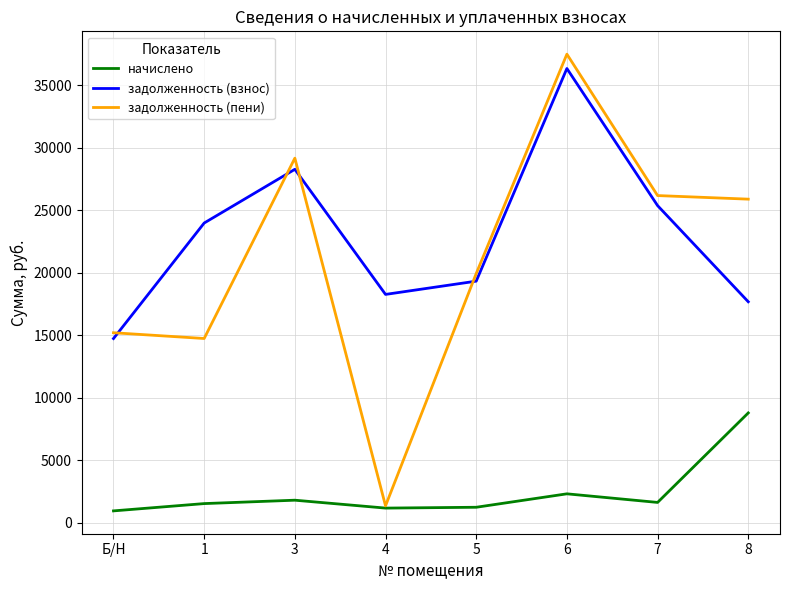

What is the lowest value of the задолженность (пени) series?

1334.4